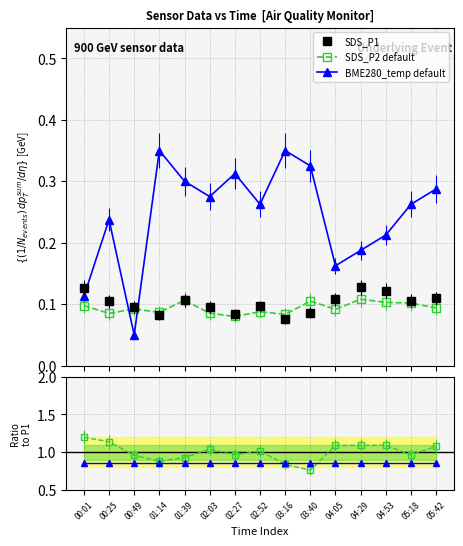

What is the maximum value shown in the chart?

1.2